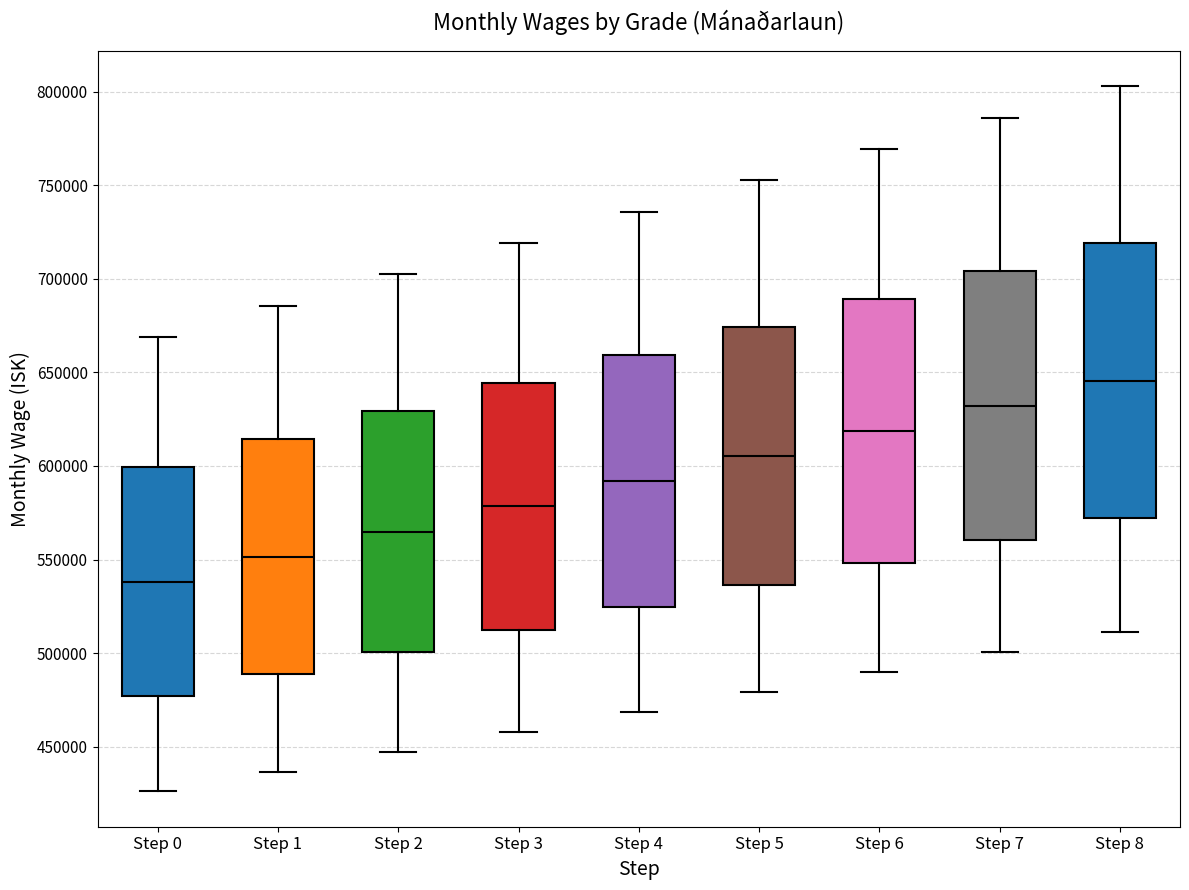

Where is the lower edge of the box for Step 1 on the y-axis? The values are not printed on the chart, so give them approximately, as read against the axis.

490000